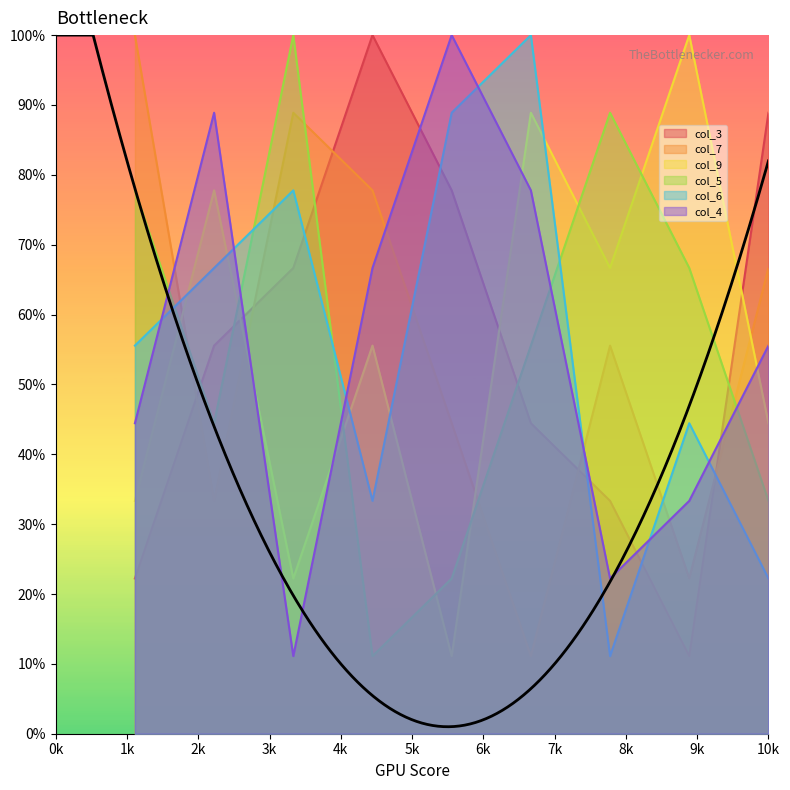

What is the approximate value of col_4 at 9?

5